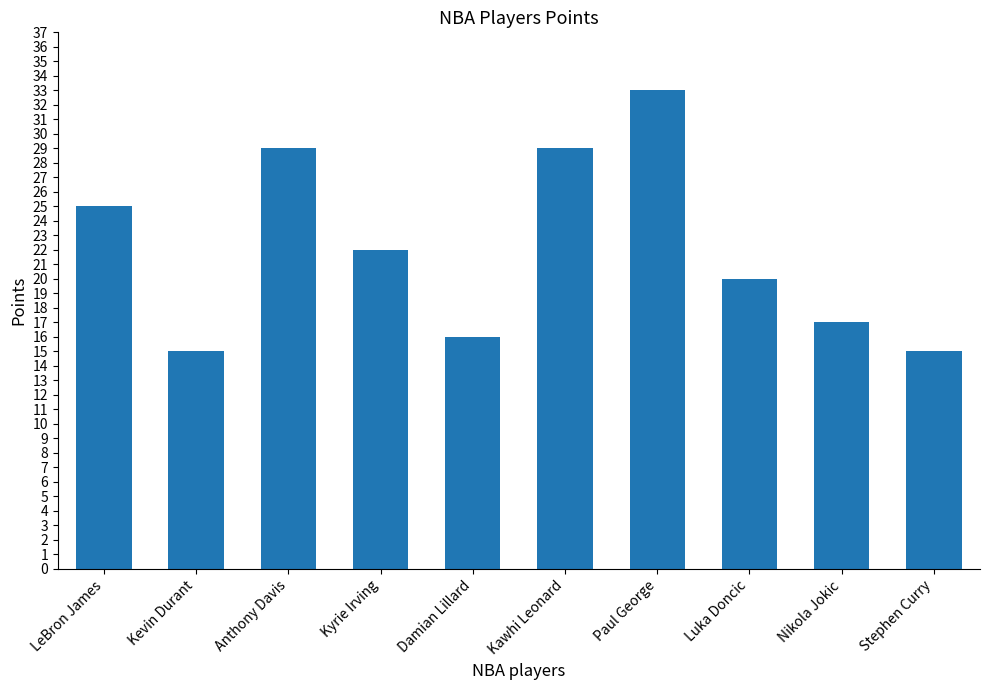

What is the value of the 9th bar from the left?

17